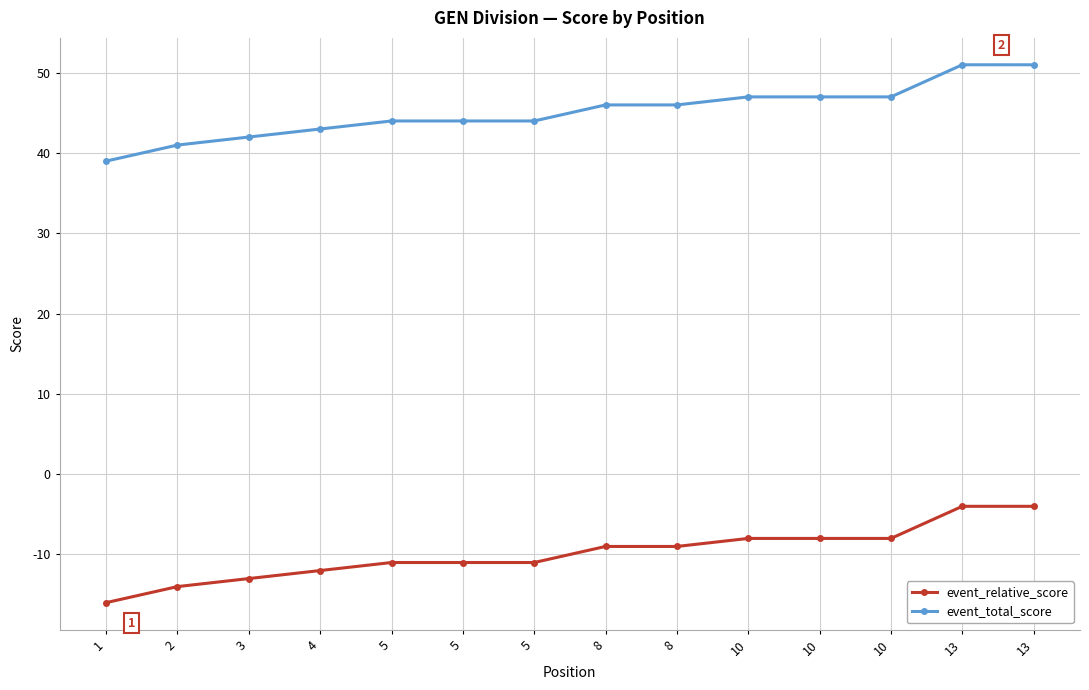

Between 1 and 2, which series saw the biggest shift?

event_relative_score